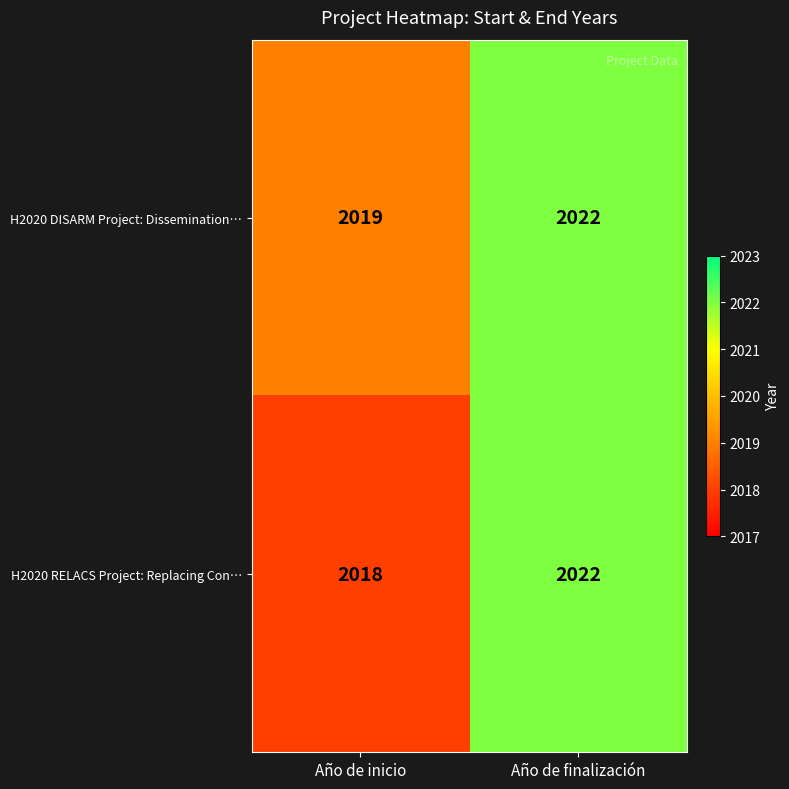

Reading right to left, what are all the values shown in this chart?

H2020 DISARM Project: Dissemination…: Año de finalización=2022	Año de inicio=2019
H2020 RELACS Project: Replacing Con…: Año de finalización=2022	Año de inicio=2018